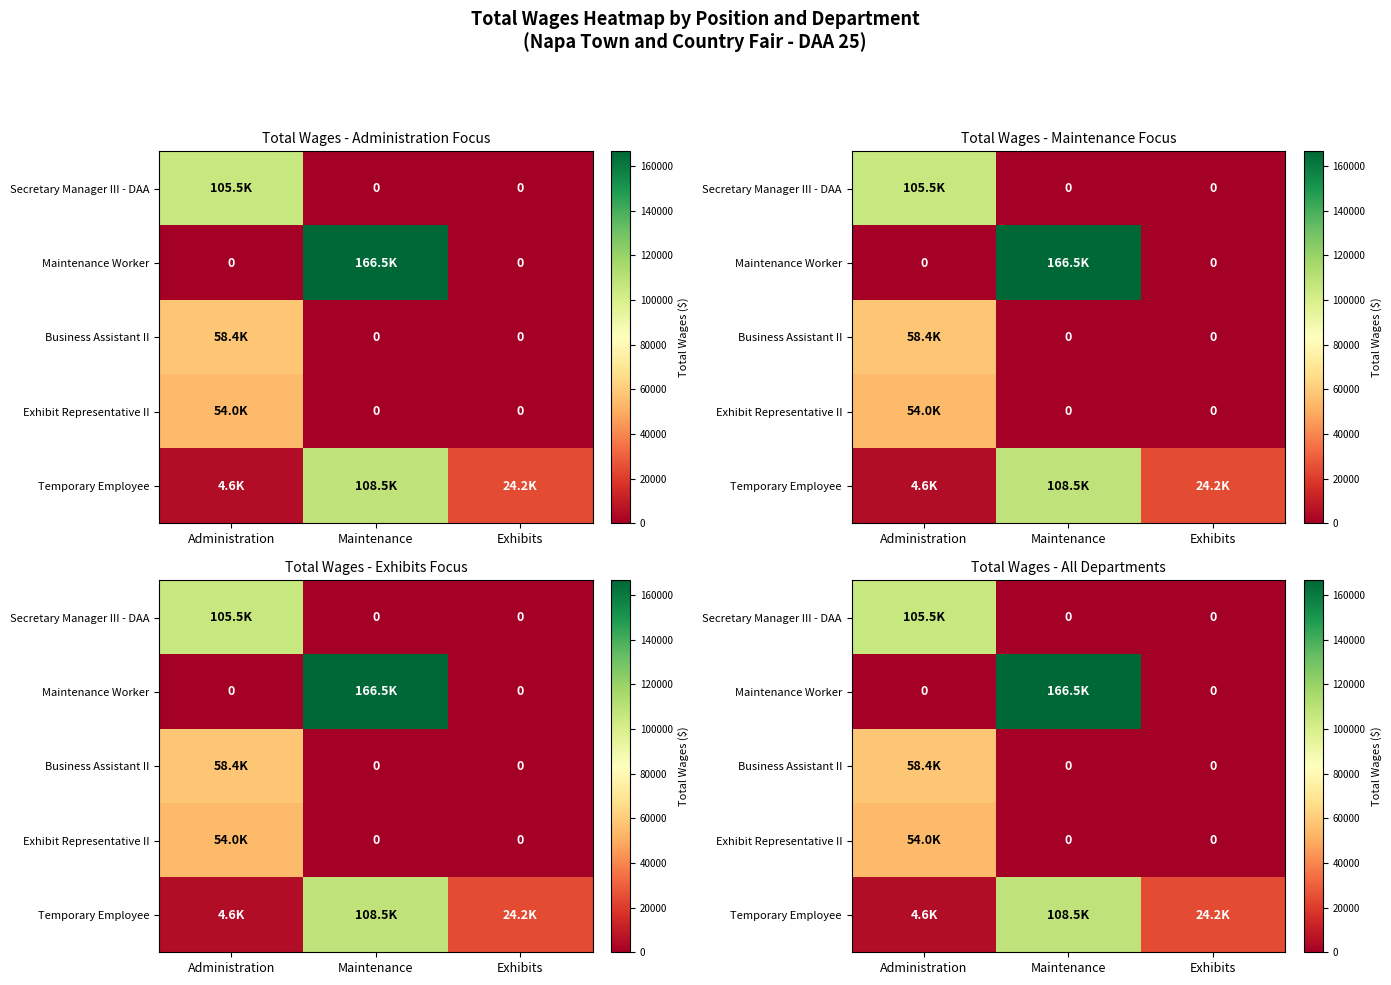

Which category has the highest value across all series?

Maintenance